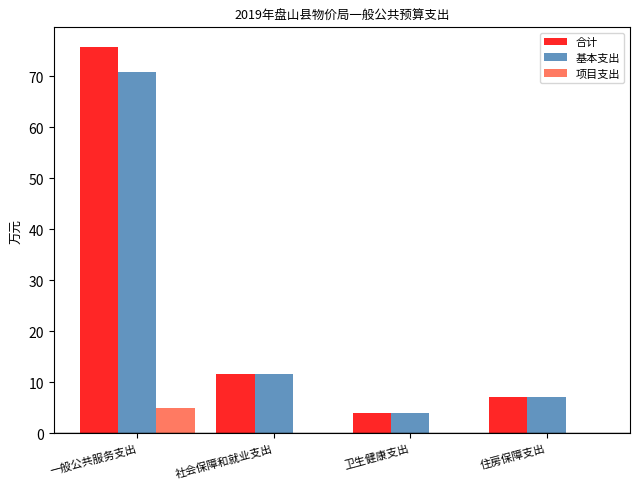

Is it true that 项目支出 equals 0.0 at 社会保障和就业支出?

True